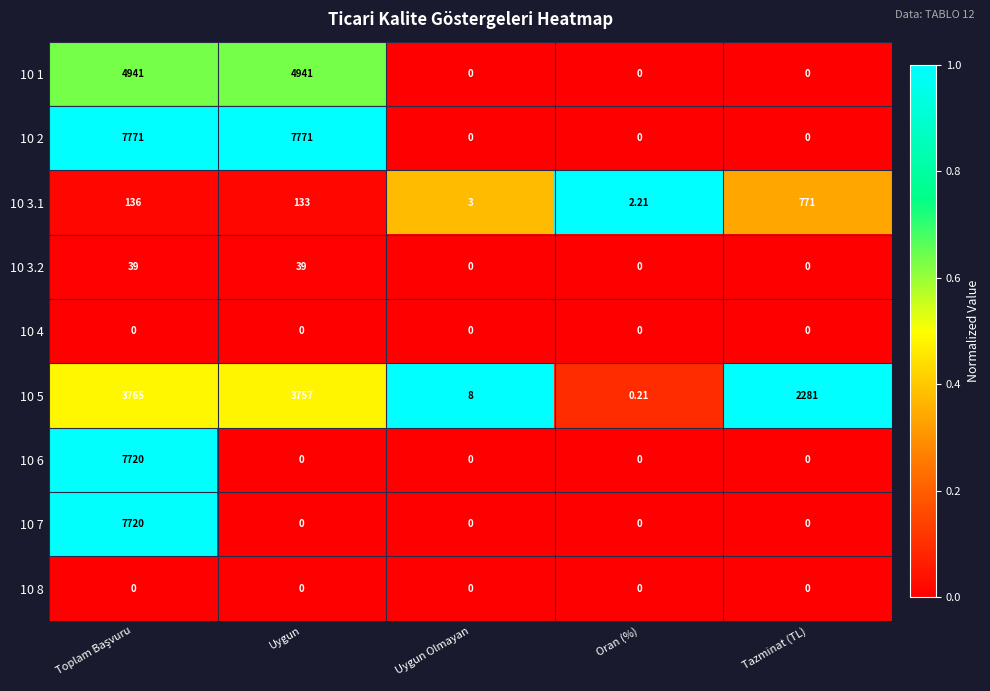

Which category has the lowest value in the 10 3.1 series?

Oran (%)